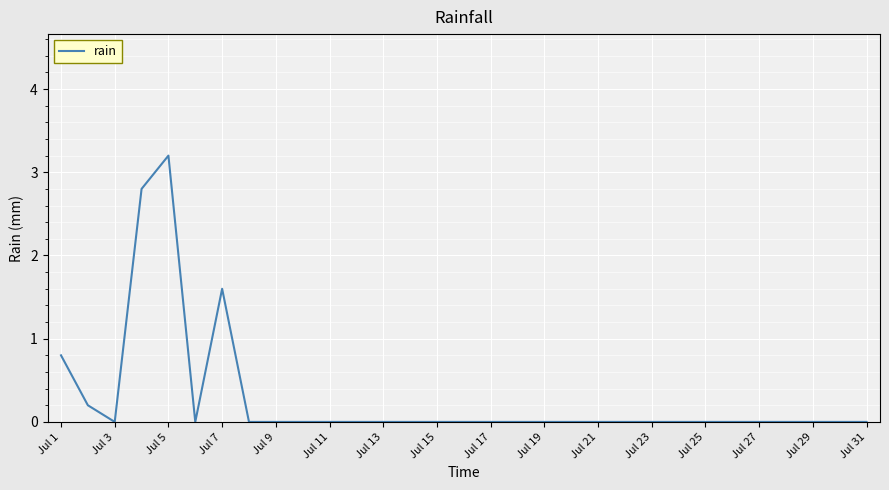

What is the difference between the maximum and minimum values?

3.2